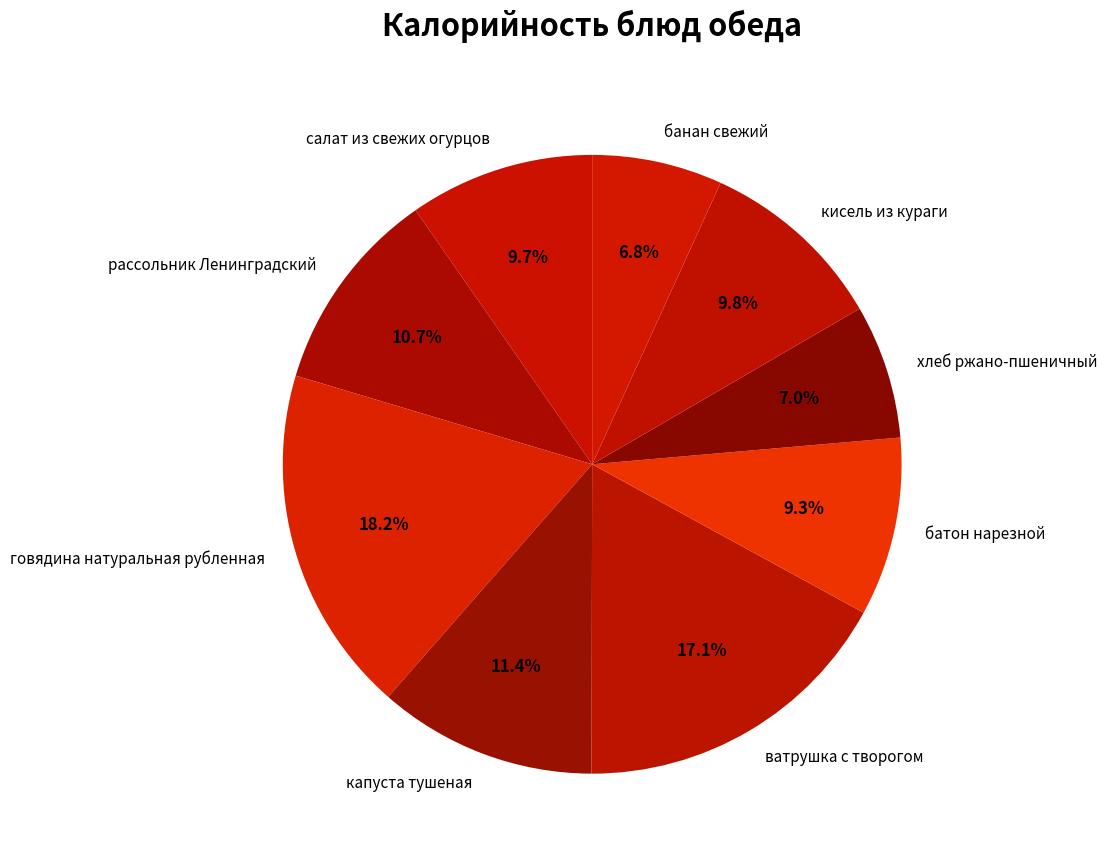

To the nearest percent, what is the difference between the хлеб ржано-пшеничный and рассольник Ленинградский slice percentages?

4%